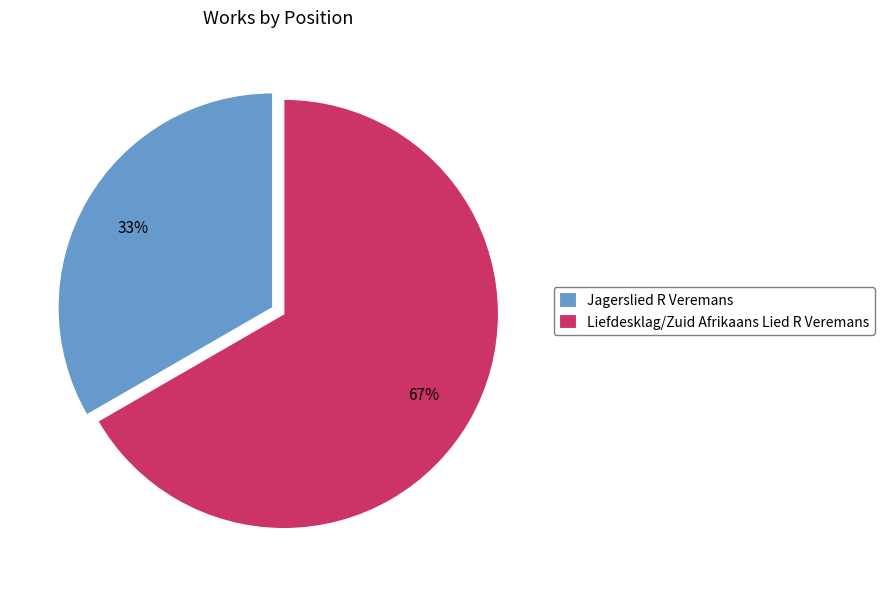

Rank the categories by value from lowest to highest.

Jagerslied R Veremans, Liefdesklag/Zuid Afrikaans Lied R Veremans